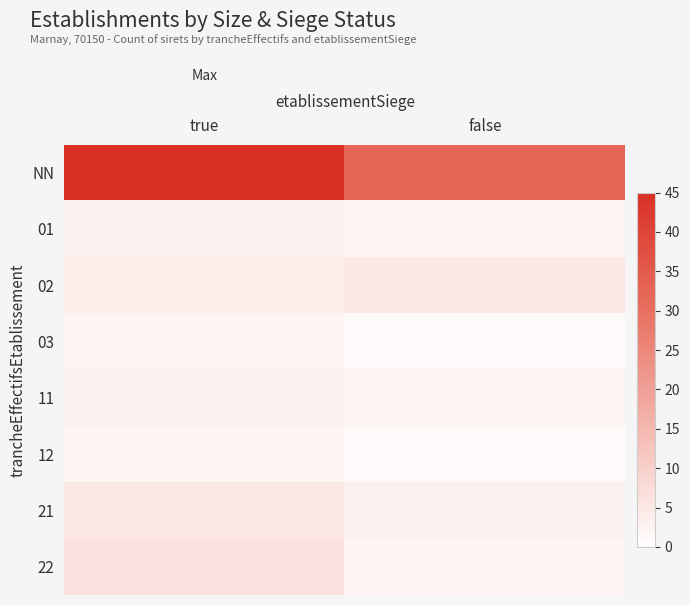

List the series in order of their peak value, lowest first.

03, 12, 01, 11, 02, 21, 22, NN